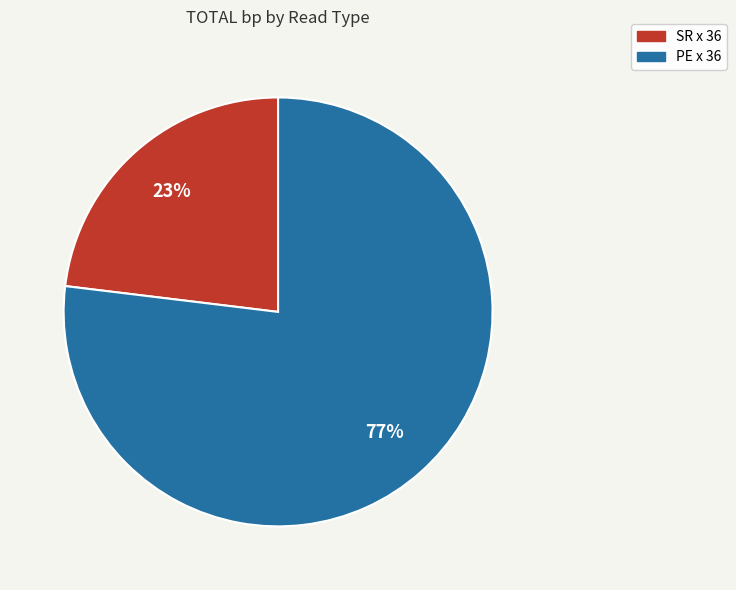

What percentage is the PE x 36 slice, to the nearest percent?

77%